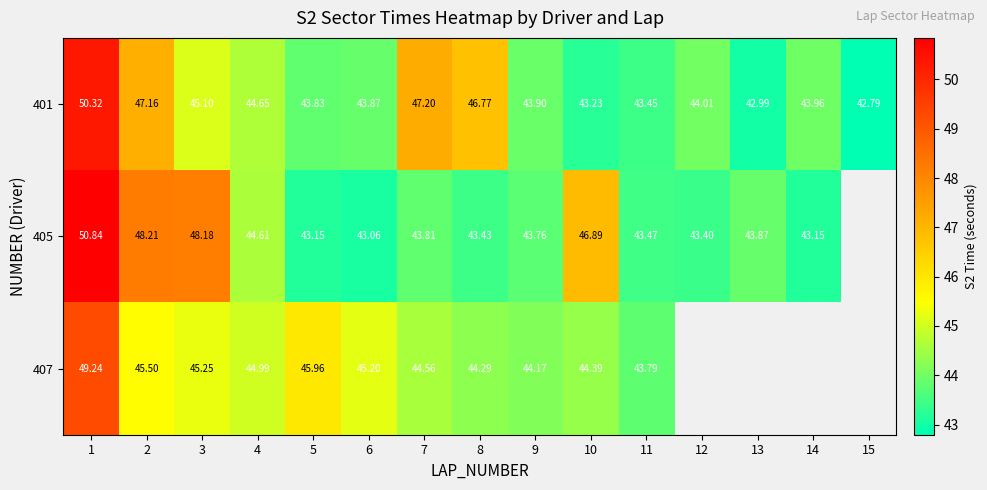

How many data points in 401 are less than 43?

2